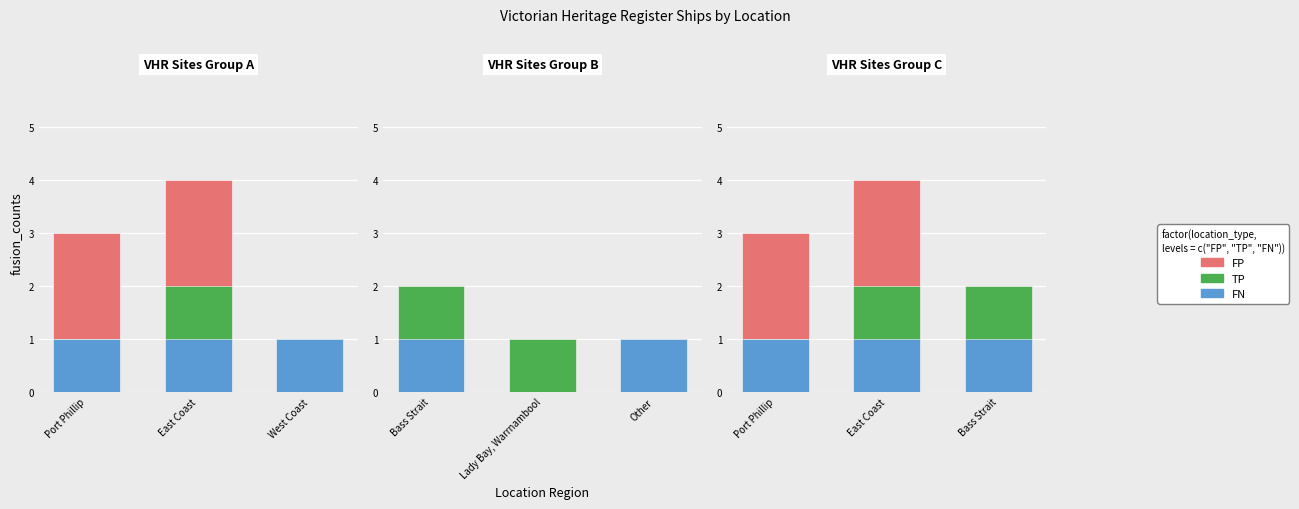

Which series has the largest total across all categories?

FP